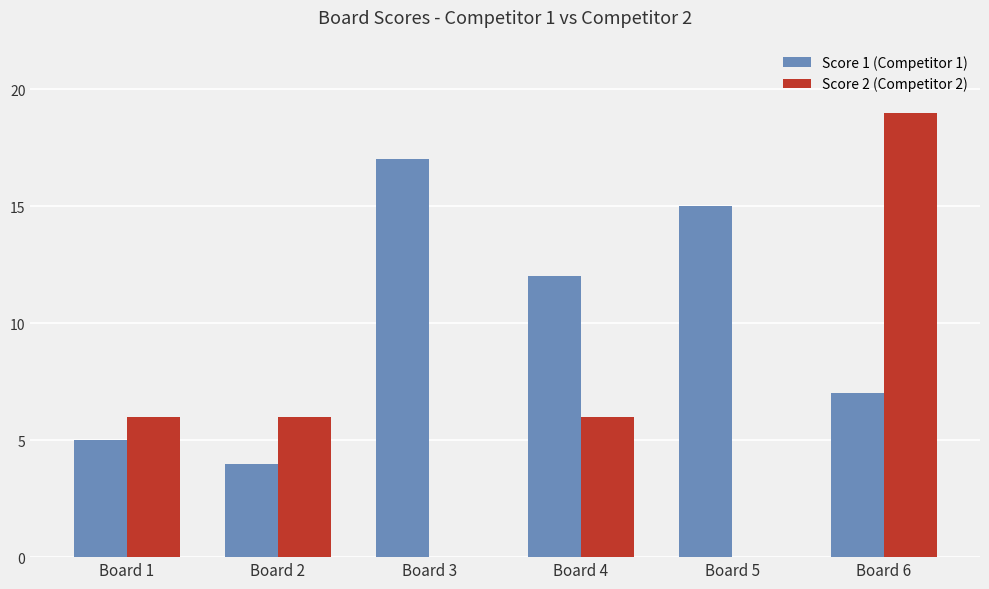

How many categories are shown in the chart?

6